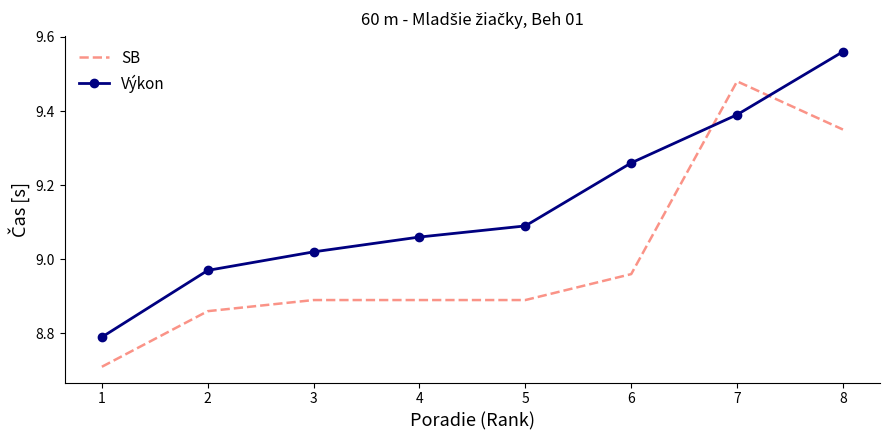

What is the sum of all Výkon values?

73.1